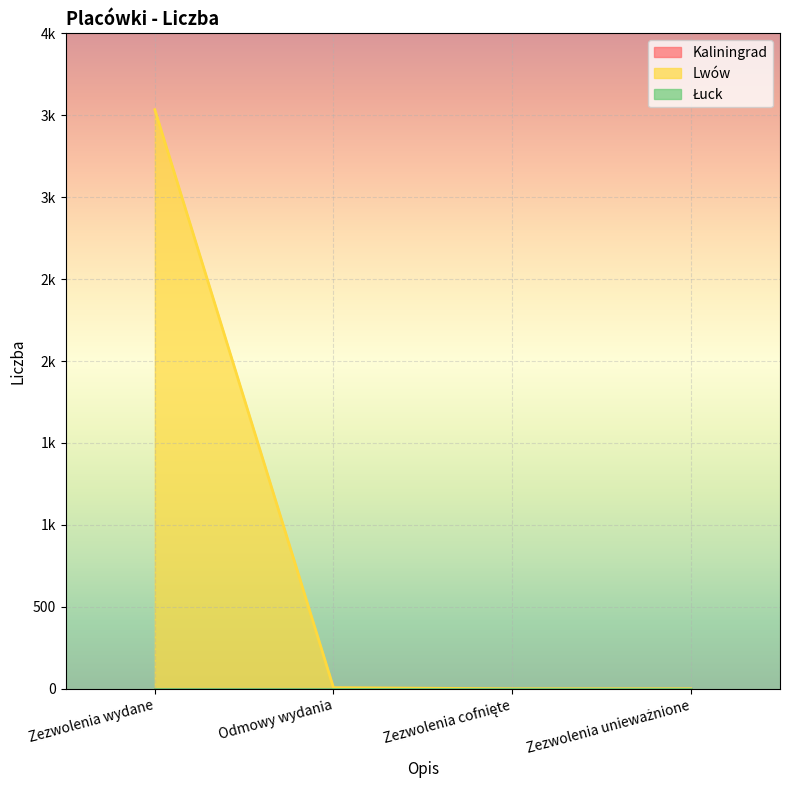

Reading right to left, extract all data points from this chart.

Kaliningrad: 0	0	0	0
Lwów: 0	0	7	3534
Łuck: 0	0	0	0